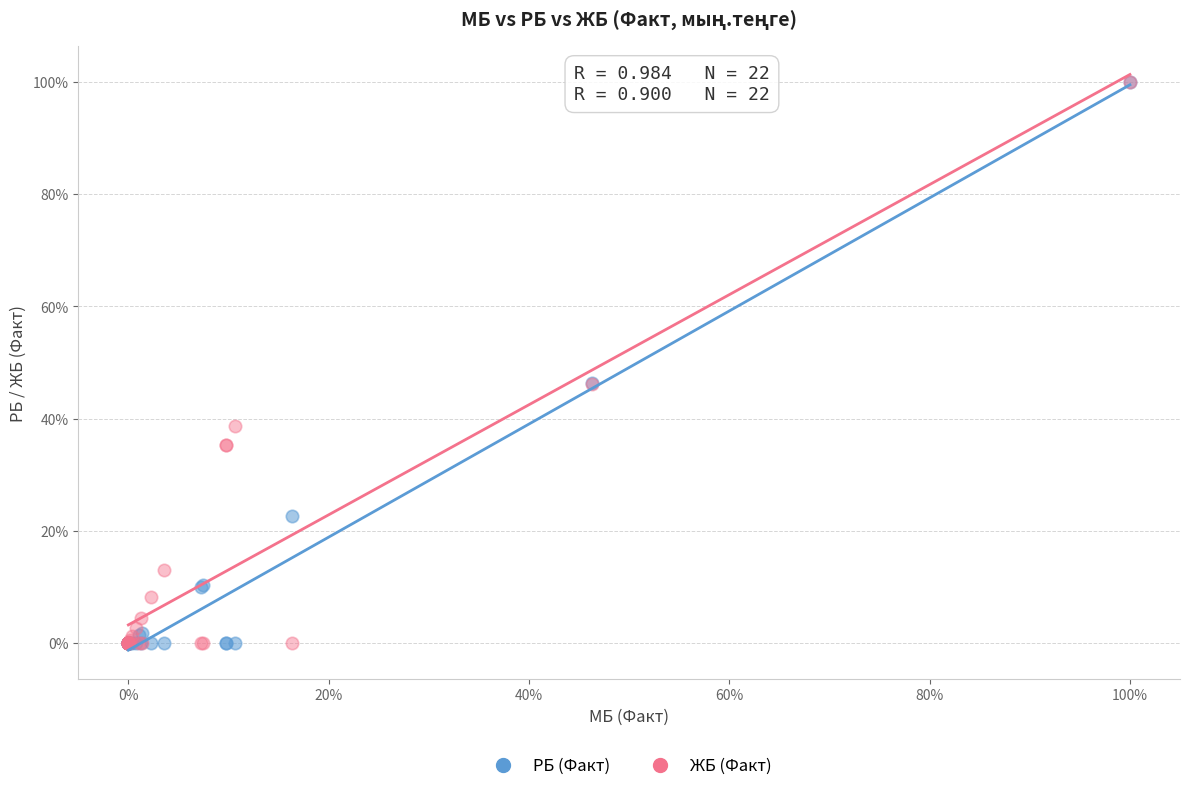

What are all the series names shown in the legend?

РБ (Факт), ЖБ (Факт)